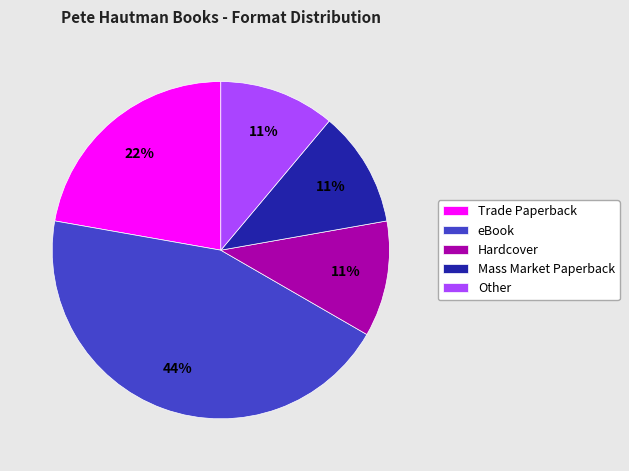

Which category has the biggest portion of the pie?

eBook